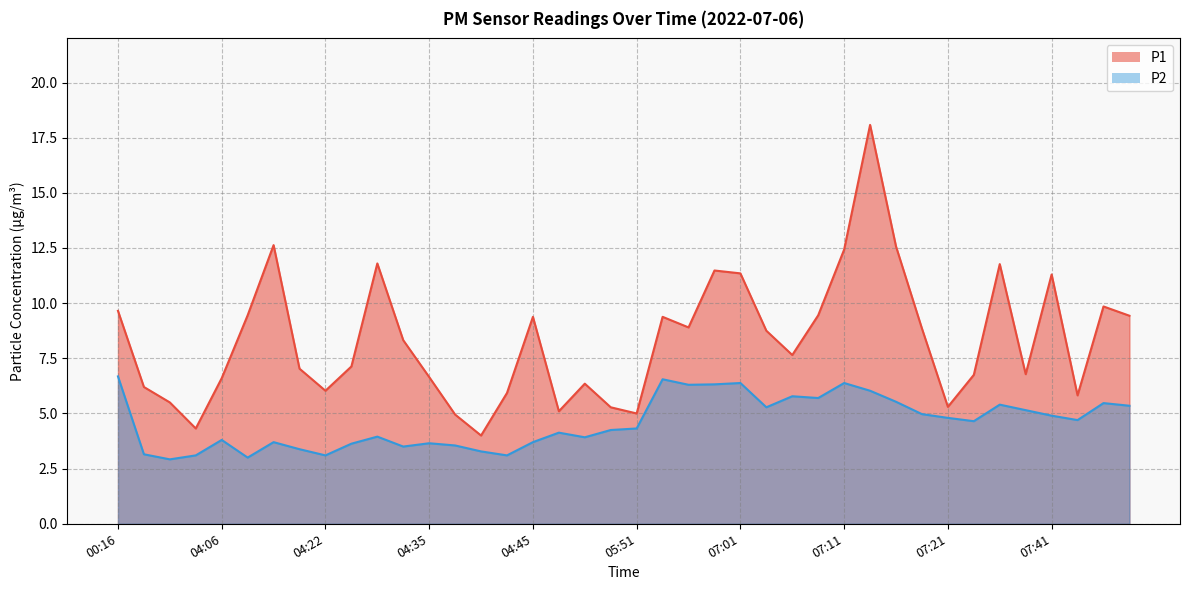

What is the difference between the maximum and second lowest values in the P2 series?

3.7